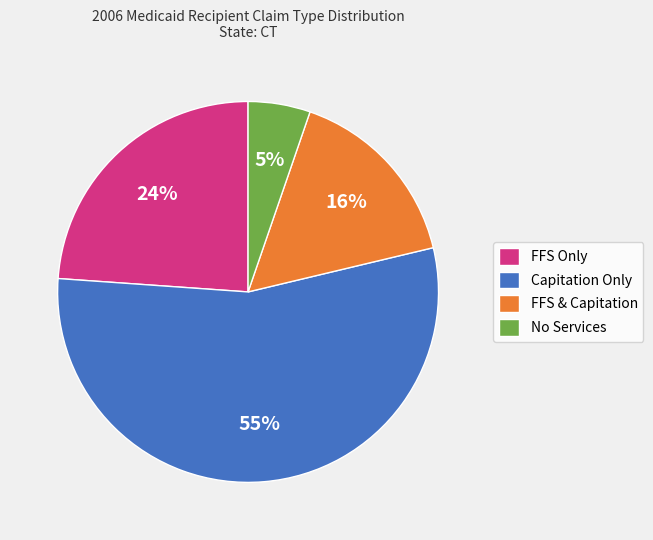

Does No Services represent more than half of the total?

No